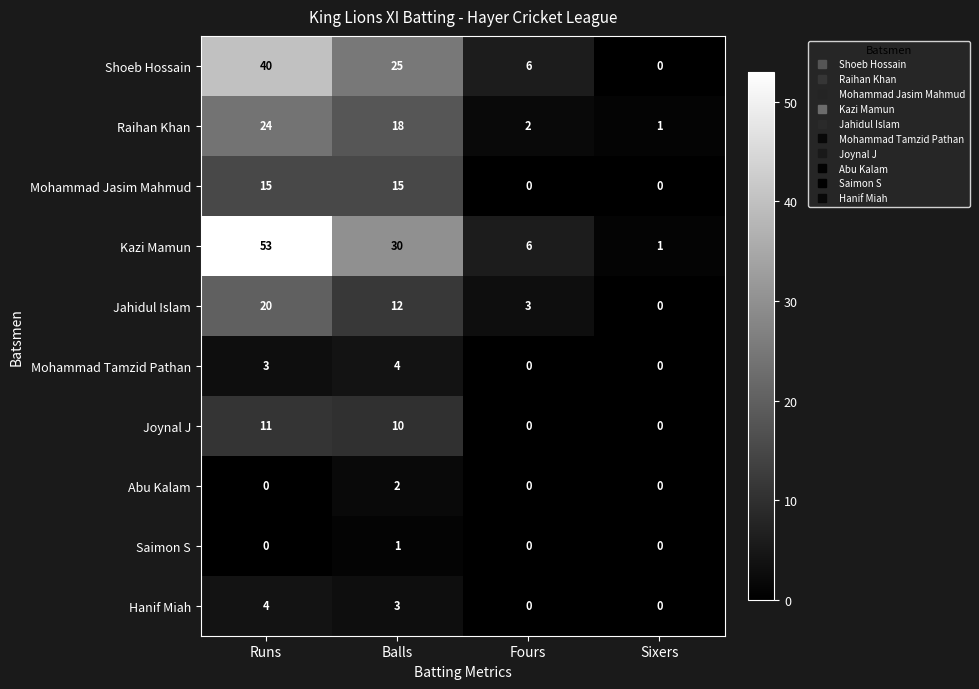

Which series has the largest total across all categories?

Kazi Mamun